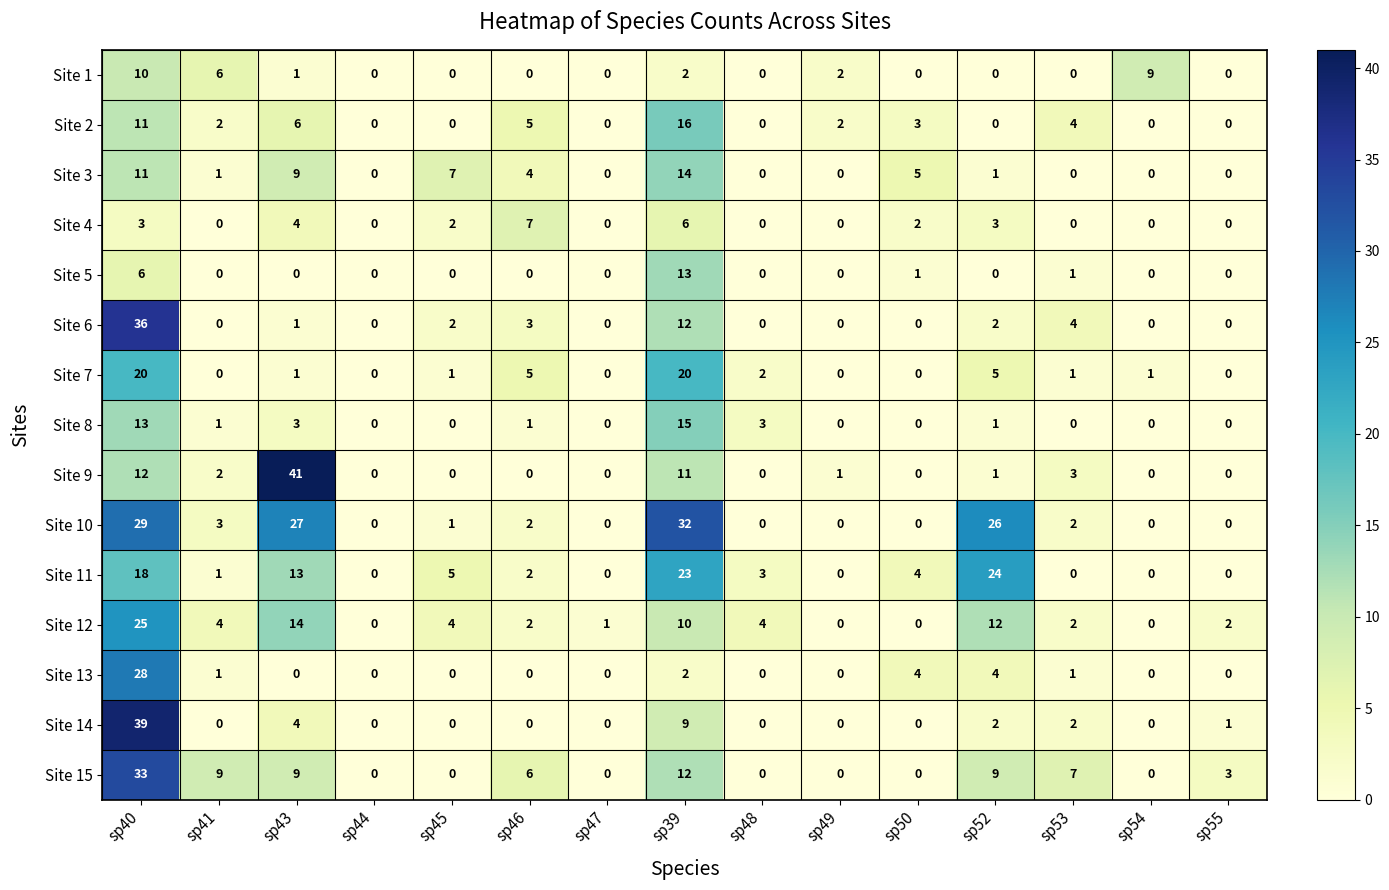

At which label does Site 4 reach its peak?

sp46